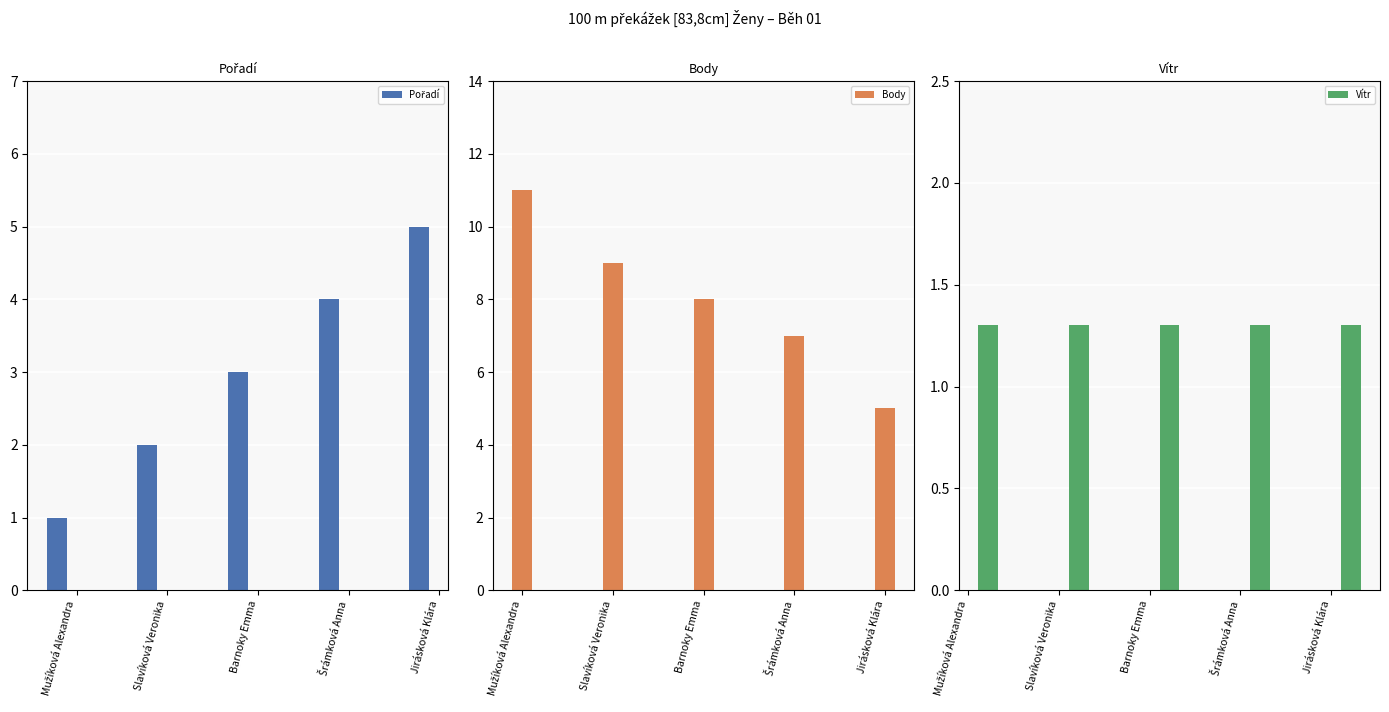

What is the difference between the second highest and second lowest values in the Pořadí series?

2.0